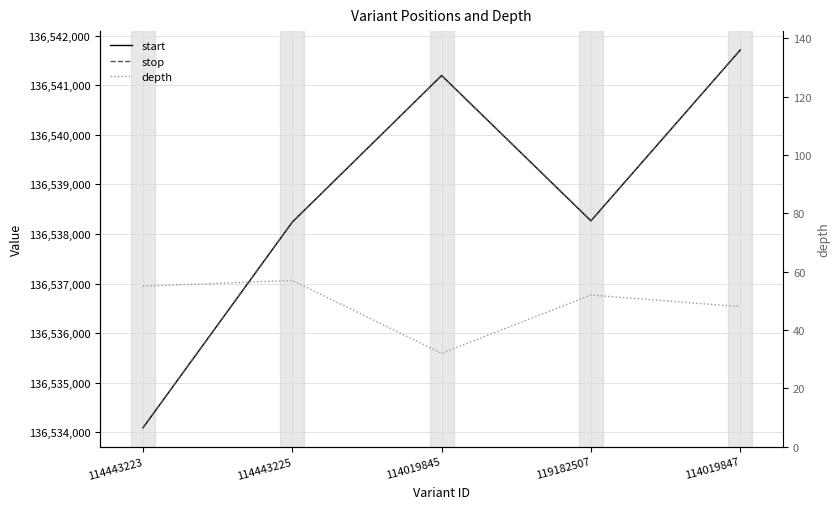

Which category has the lowest value across all series?

114019845